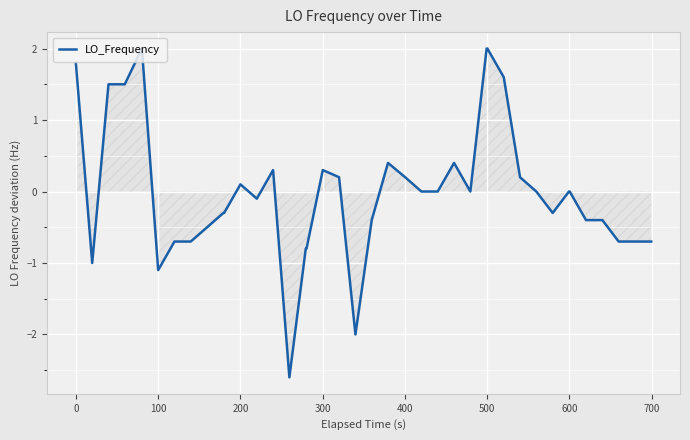

Reading left to right, extract all data points from this chart.

1.8	-1.0	1.5	1.5	2.0	-1.1	-0.7	-0.7	-0.5	-0.3	-0.3	0.1	-0.1	0.3	-2.6	-0.8	-0.8	0.3	0.2	-2.0	-0.4	0.4	0.2	0.0	0.0	0.4	0.0	2.0	2.0	1.6	0.2	0.0	-0.3	0.0	0.0	-0.4	-0.4	-0.7	-0.7	-0.7